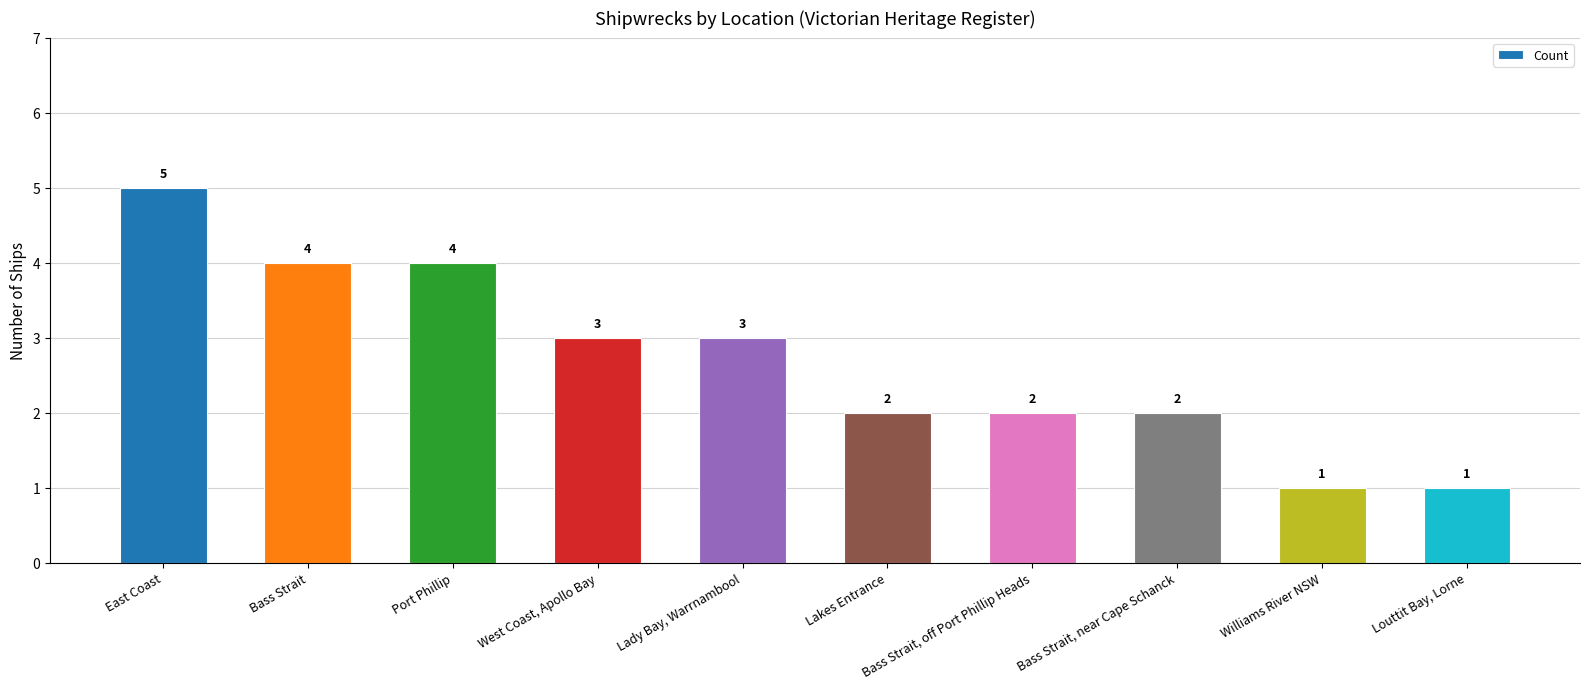

What is the label of the 1st bar from the right?

Louttit Bay, Lorne